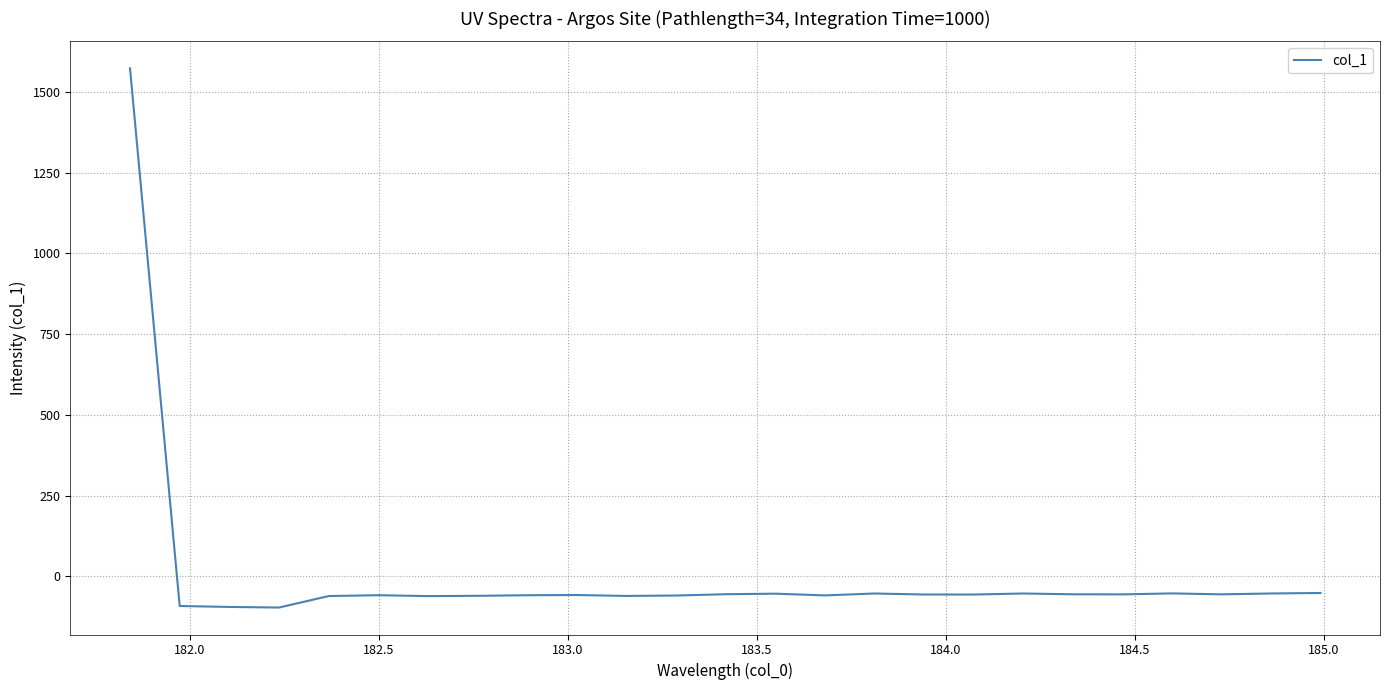

Count the number of categories in the chart.

25